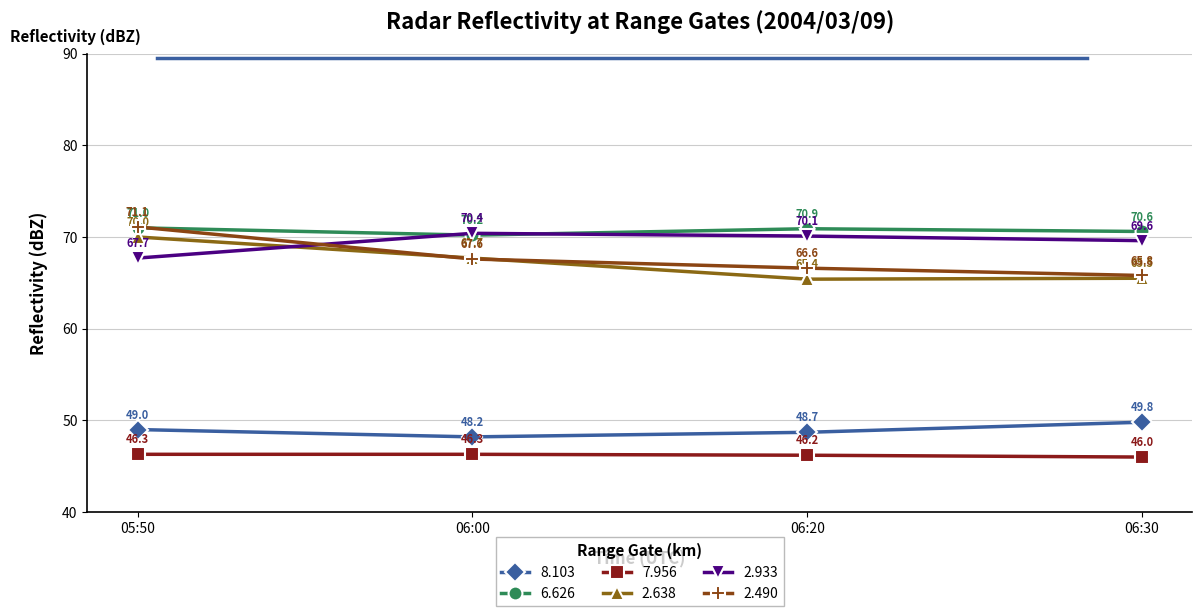

At which category does the chart reach its peak across all series?

05:50